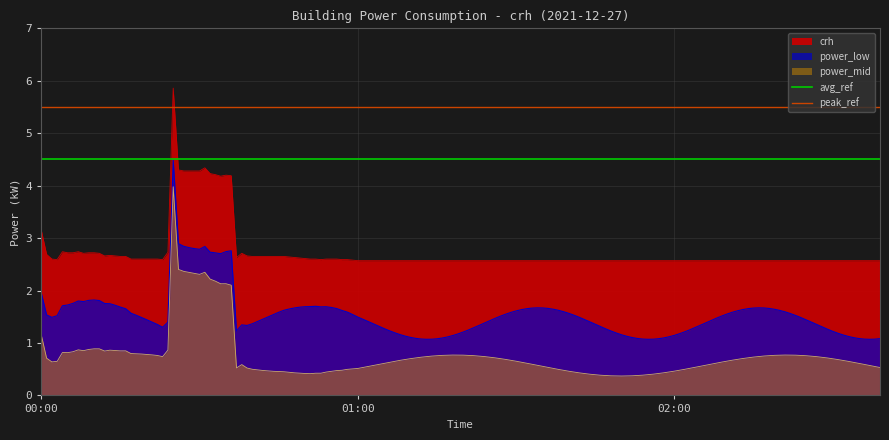

What is the value of the peak_ref point at the 2nd from the left?

5.5